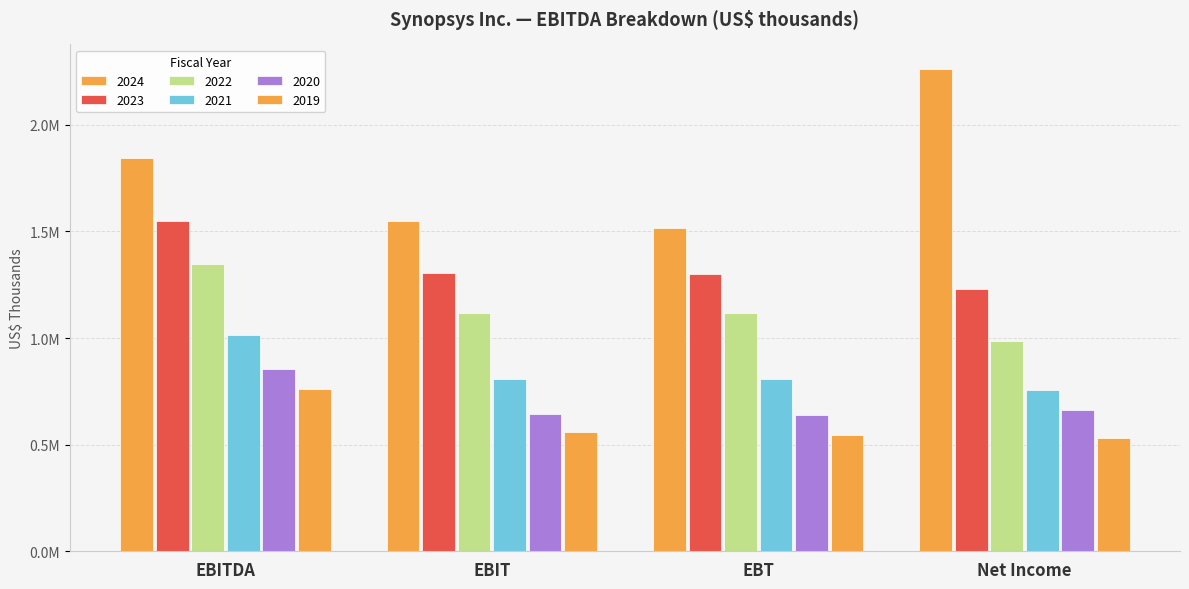

What is the smallest value displayed?

532367